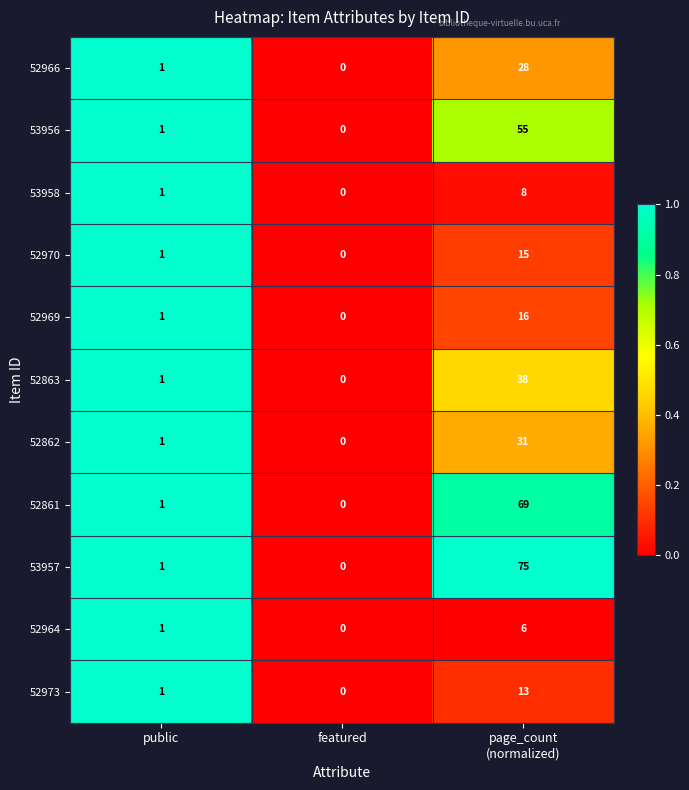

Which category has the lowest value across all series?

featured